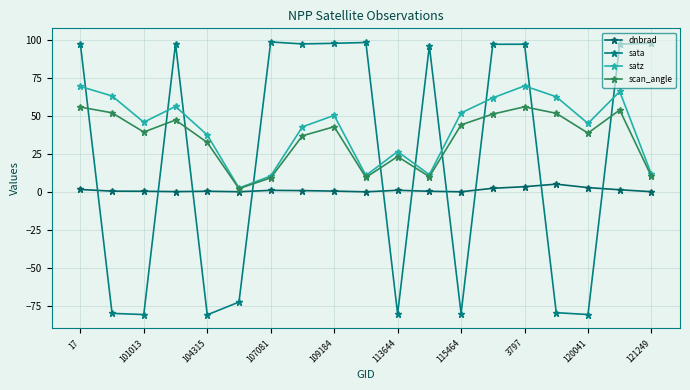

What is the sum of all scan_angle values?

672.0